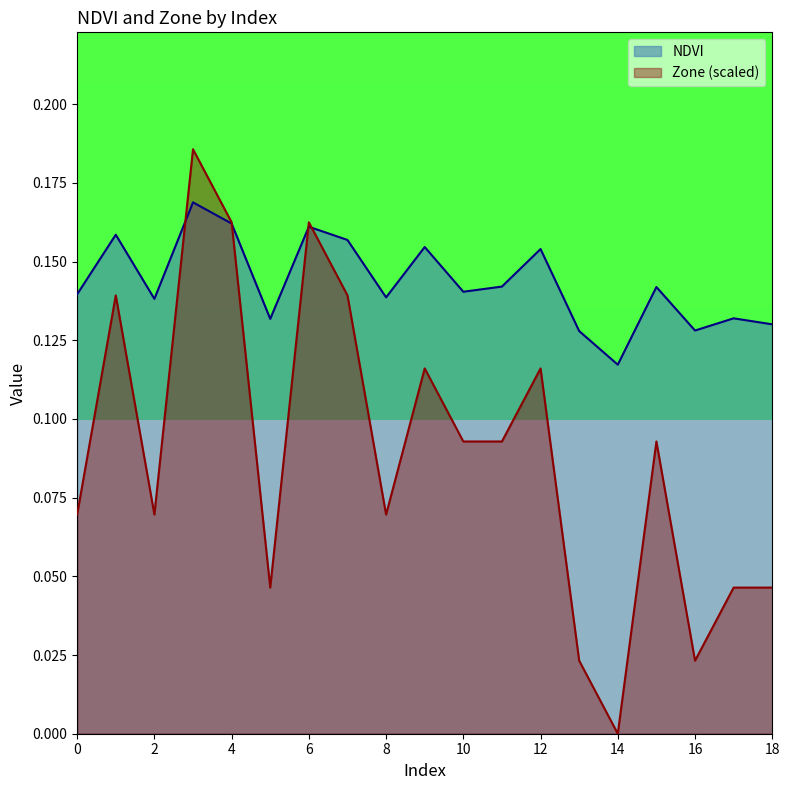

How many times do NDVI and Zone cross each other?

4